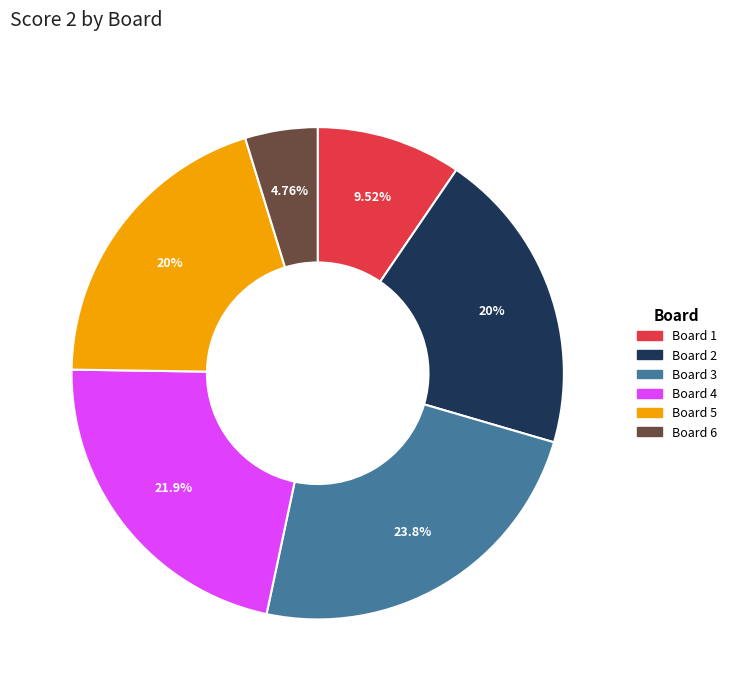

Is there a majority slice in this chart?

No